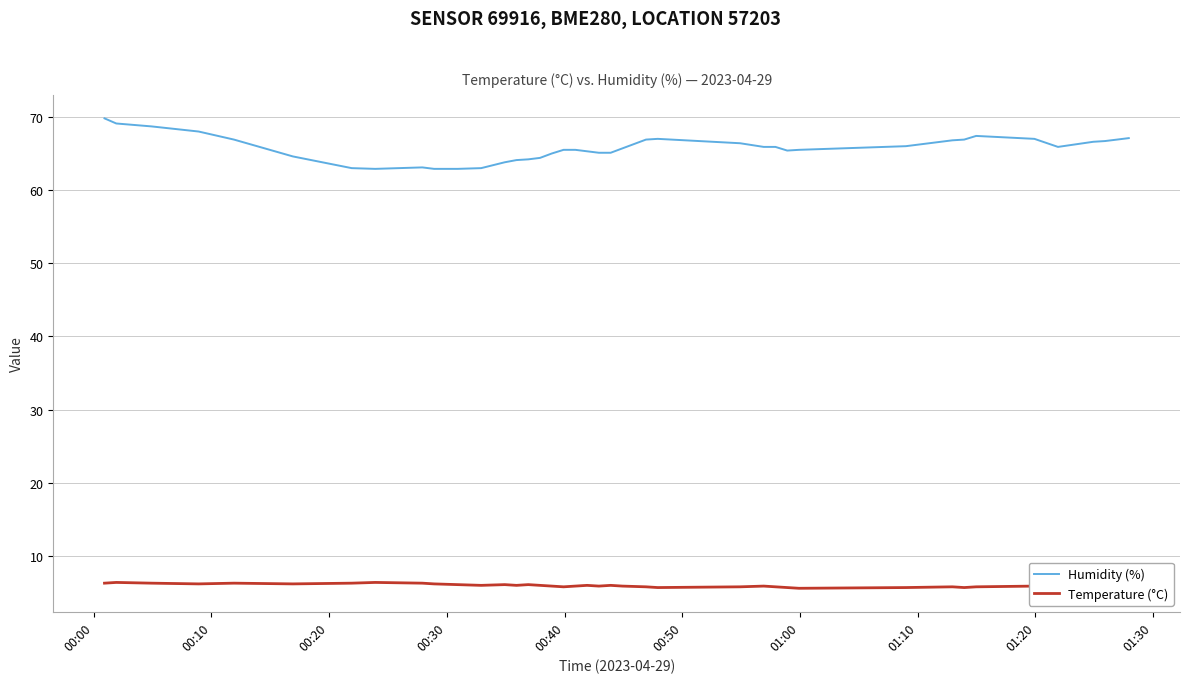

True or false: Temperature (°C) and Humidity (%) cross at least once.

False